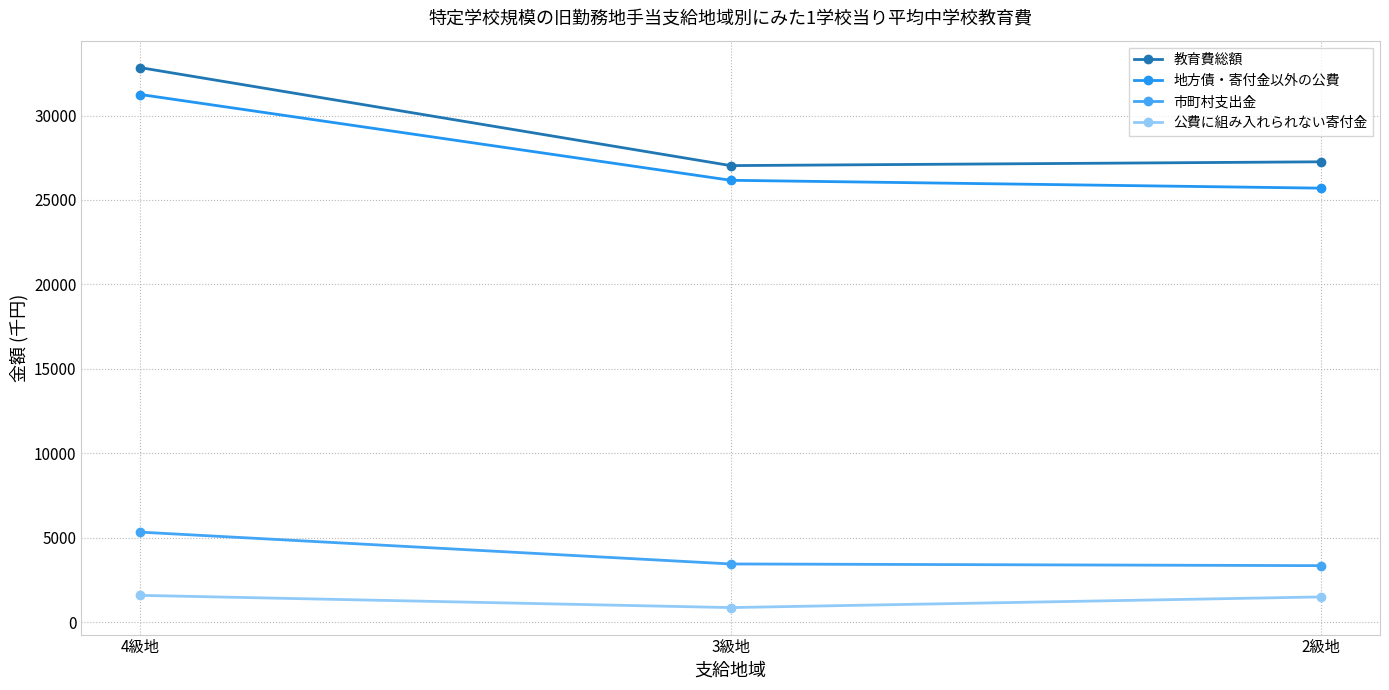

Reading left to right, extract all data points from this chart.

教育費総額: 32833	27034	27259
地方債・寄付金以外の公費: 31244	26165	25699
市町村支出金: 5333	3448	3348
公費に組み入れられない寄付金: 1589	865	1497